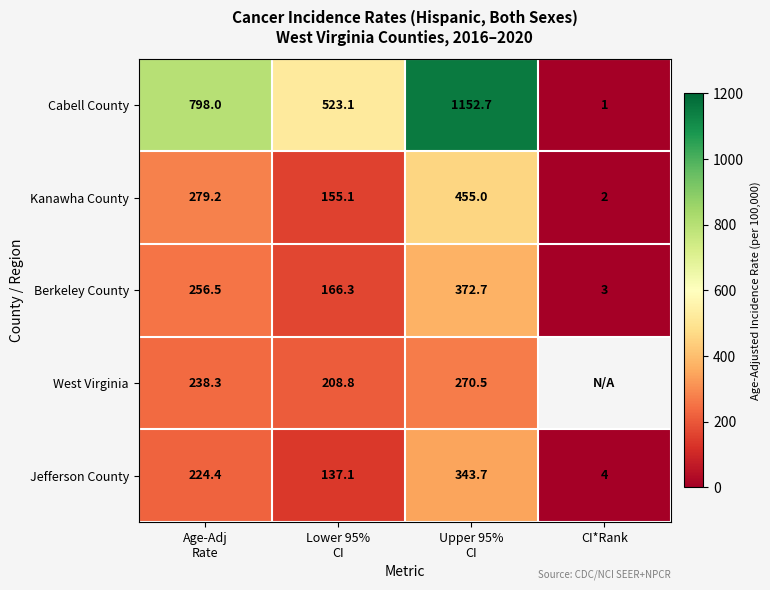

The Berkeley County series shows 3.0 at CI*Rank. True or false?

True